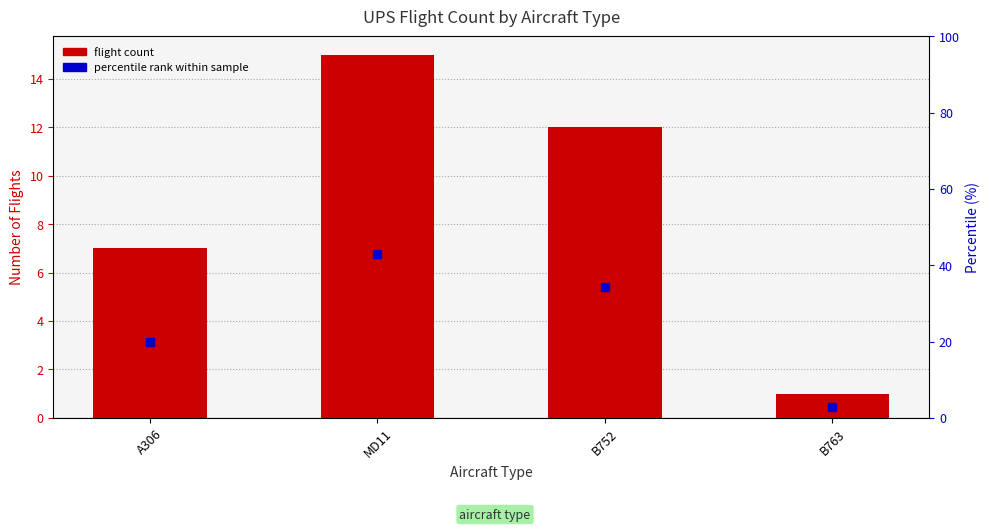

What are all the series names shown in the legend?

flight count, percentile rank within sample